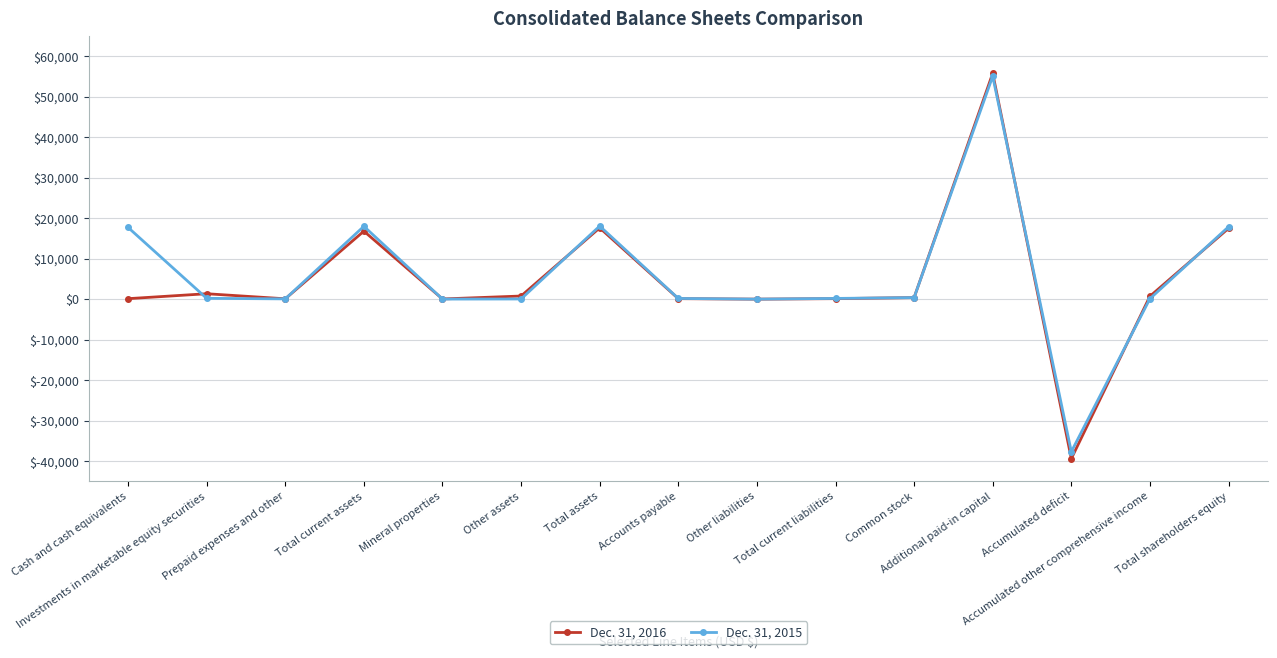

Rank the series by their maximum value, from highest to lowest.

Dec. 31, 2016, Dec. 31, 2015